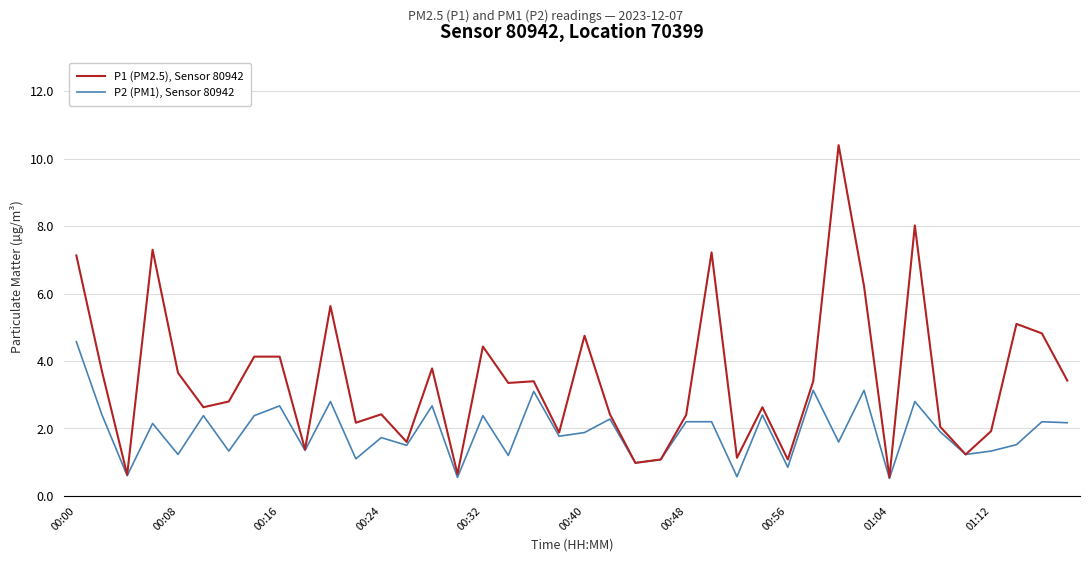

Which series has the largest range (max minus min)?

P1 (PM2.5), Sensor 80942